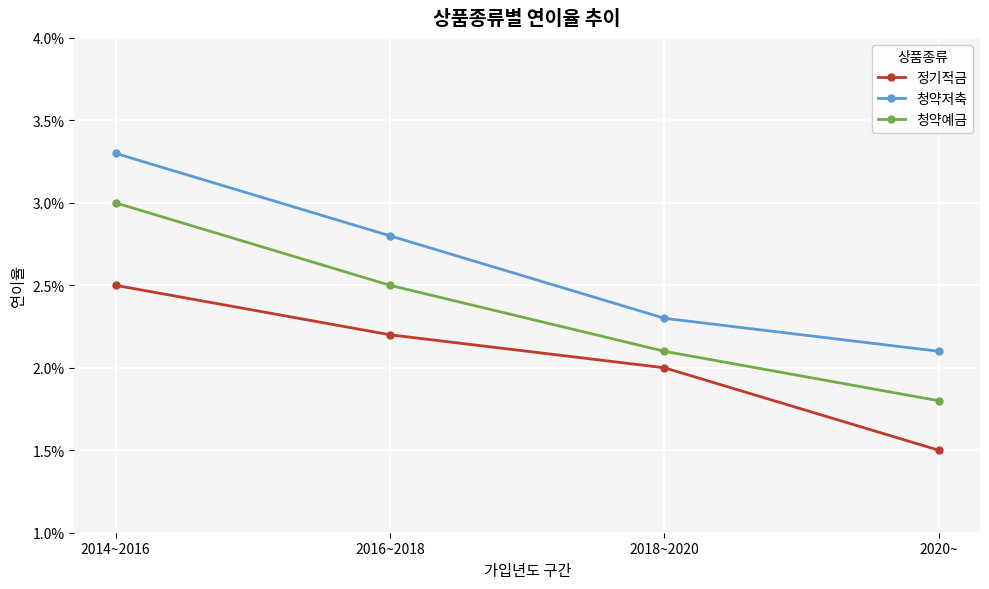

Does the chart display data point markers on the line(s)?

Yes